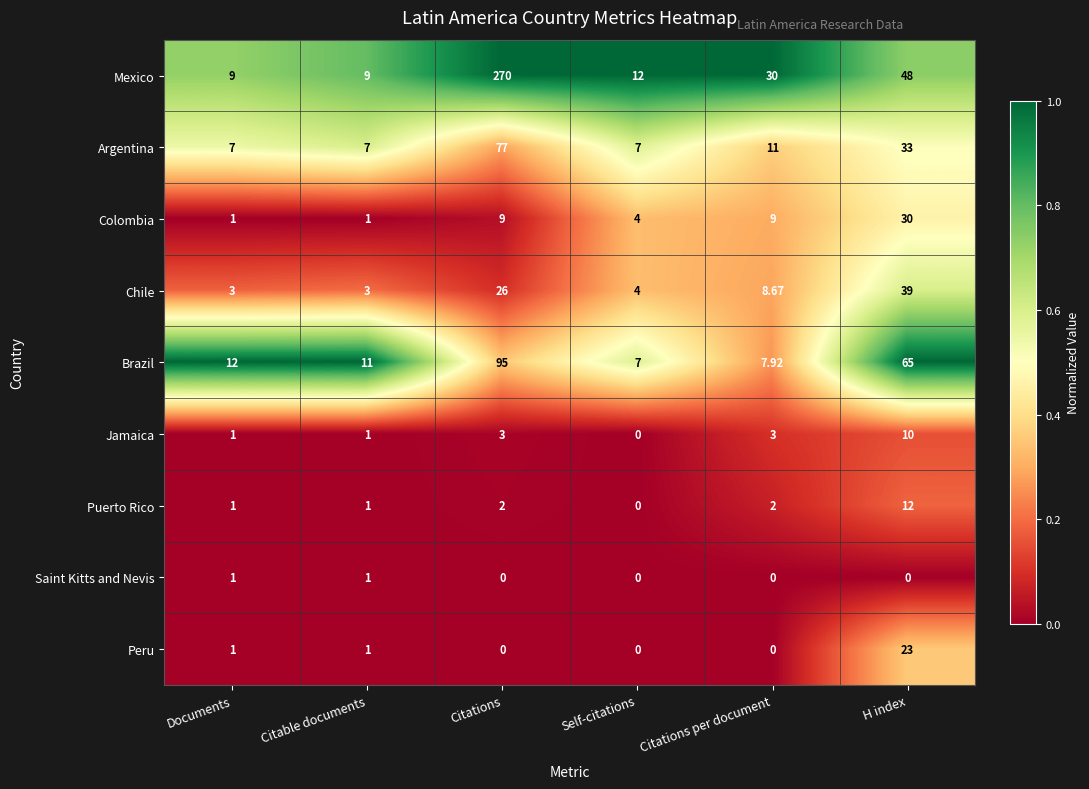

Rank the series at H index from lowest to highest value.

Saint Kitts and Nevis, Jamaica, Puerto Rico, Peru, Colombia, Argentina, Chile, Mexico, Brazil